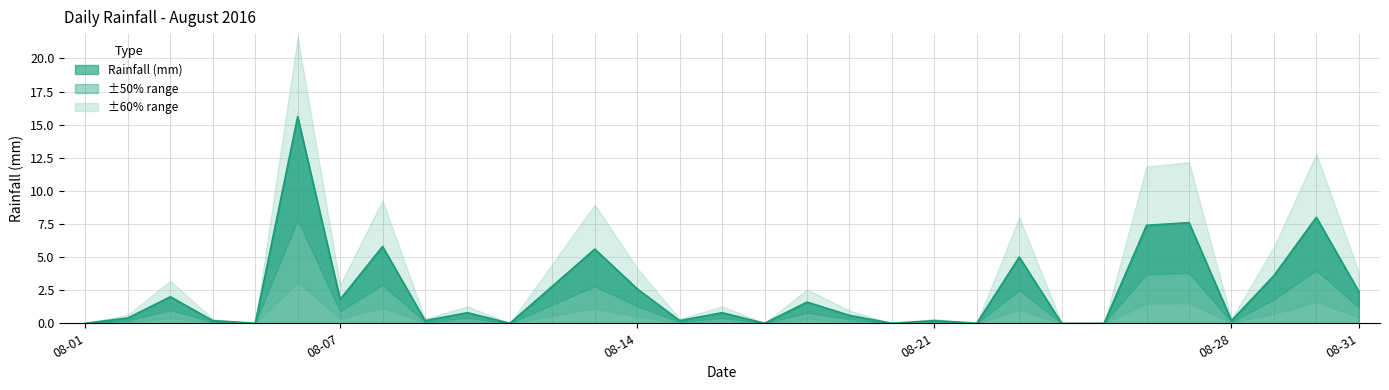

List the labels in order of value, largest first.

2016-08-06, 2016-08-30, 2016-08-27, 2016-08-26, 2016-08-08, 2016-08-13, 2016-08-23, 2016-08-29, 2016-08-12, 2016-08-14, 2016-08-31, 2016-08-03, 2016-08-07, 2016-08-18, 2016-08-10, 2016-08-16, 2016-08-19, 2016-08-02, 2016-08-04, 2016-08-09, 2016-08-15, 2016-08-21, 2016-08-28, 2016-08-01, 2016-08-05, 2016-08-11, 2016-08-17, 2016-08-20, 2016-08-22, 2016-08-24, 2016-08-25